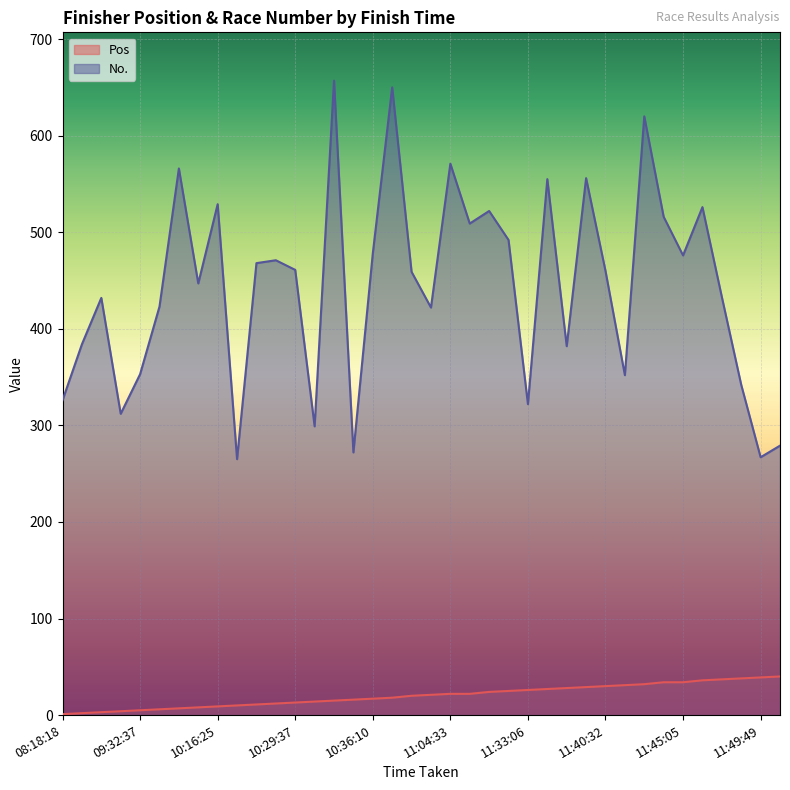

True or false: No. and Pos intersect in this chart.

False